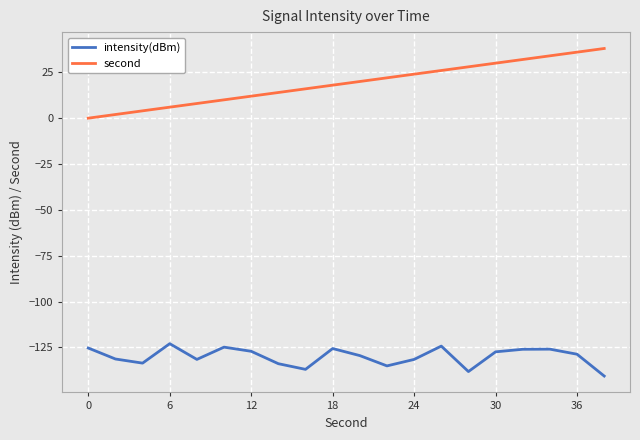

Which series has the largest total across all categories?

second